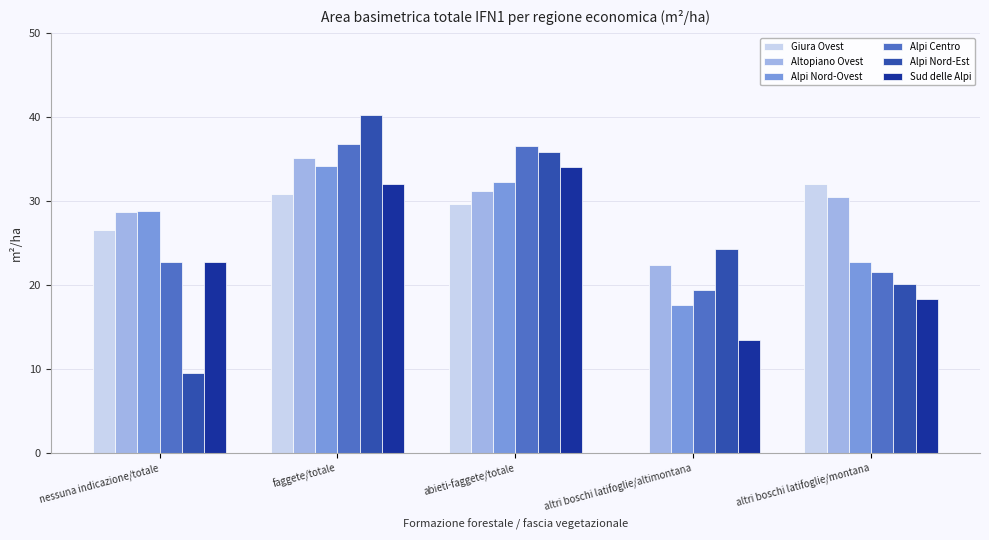

Which label corresponds to the largest value in the chart?

faggete/totale